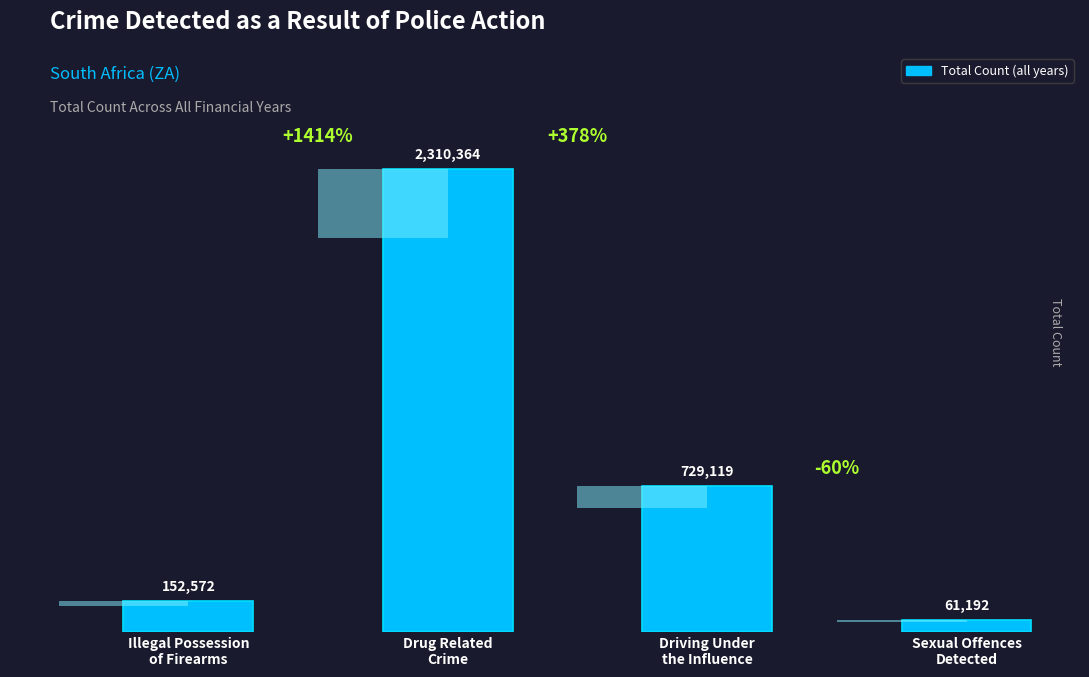

What is the ratio of the value at Sexual Offences
Detected to the value at Illegal Possession
of Firearms?

0.4